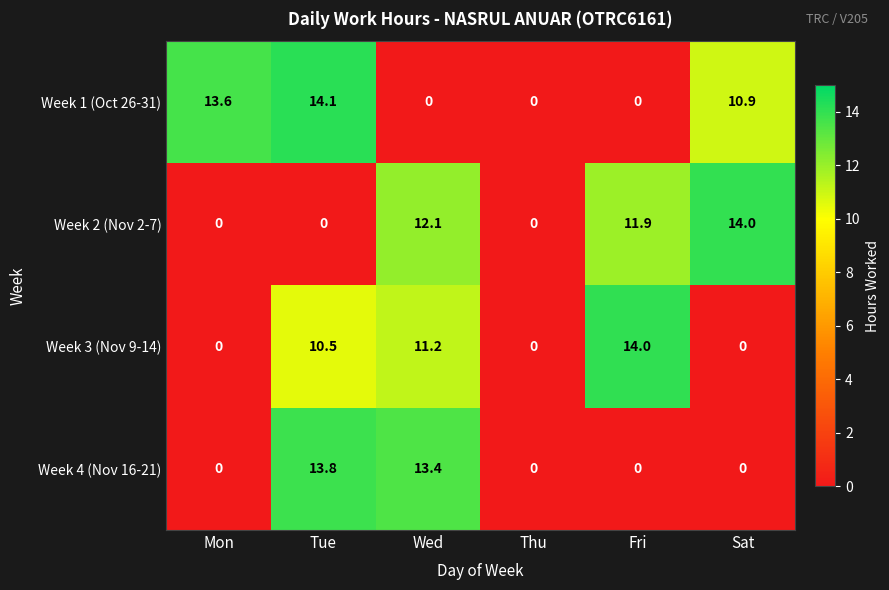

The value of Week 3 (Nov 9-14) at Thu is 0.0. True or false?

True